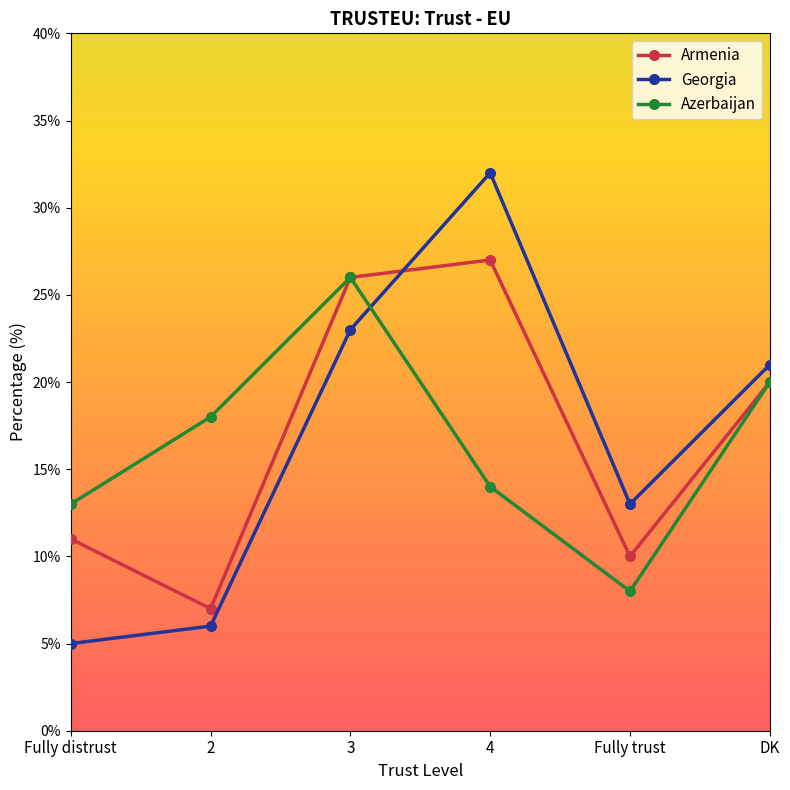

List the series in order of their peak value, highest first.

Georgia, Armenia, Azerbaijan